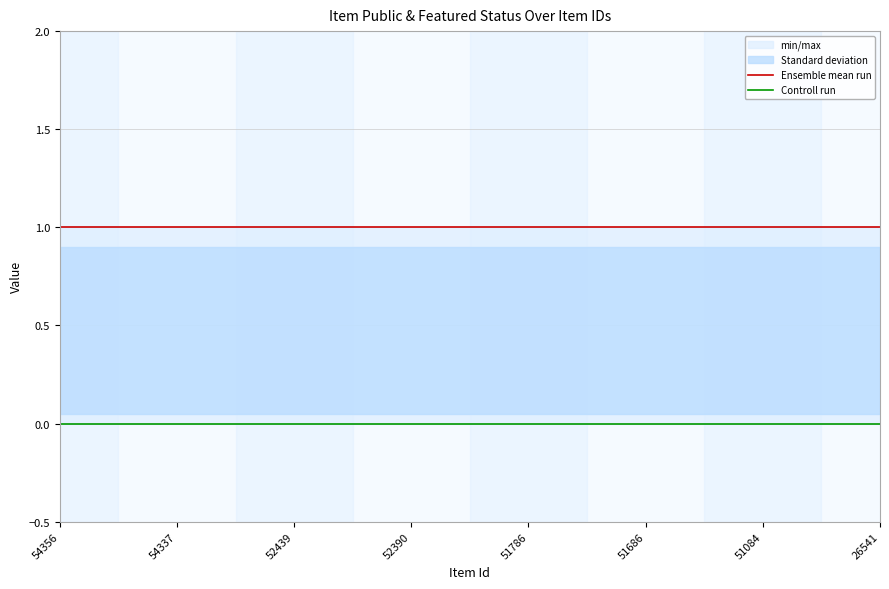

True or false: Ensemble mean run and Controll run cross at least once.

False